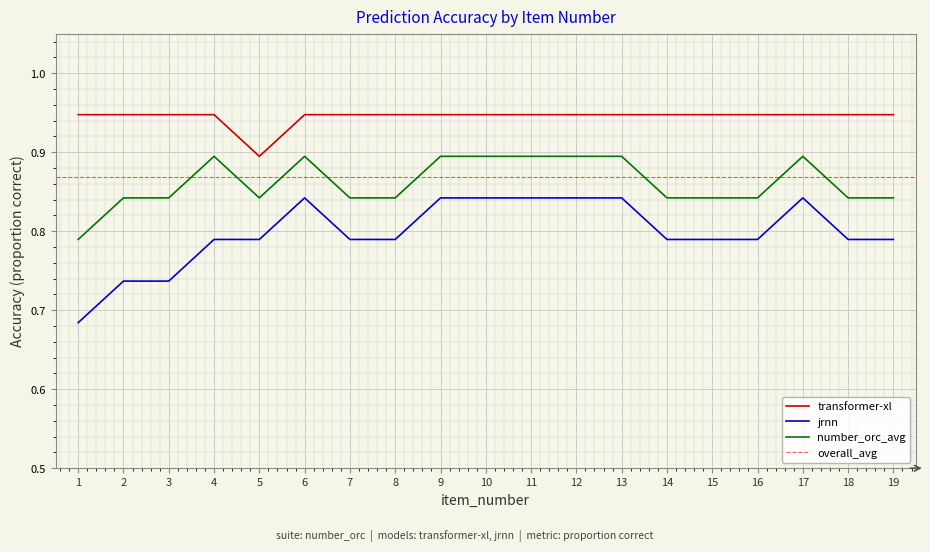

What is the value of the transformer-xl point at the 15th from the left?

0.9